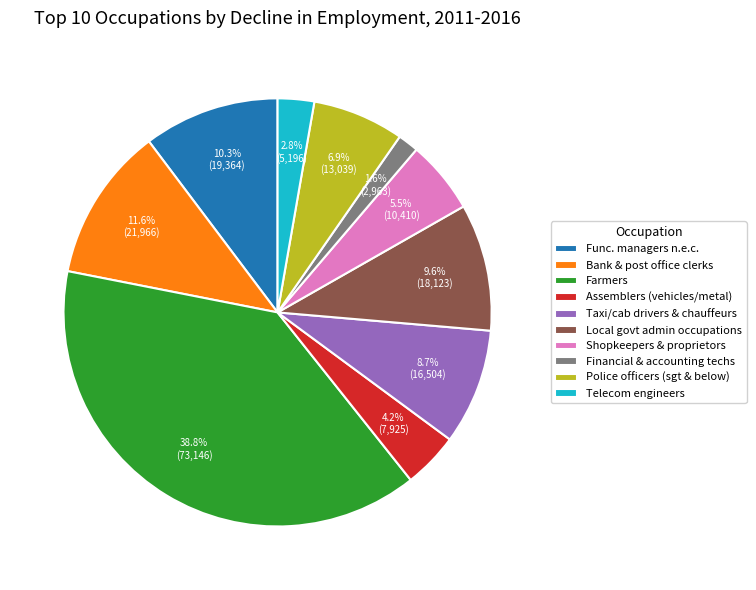

Which category has the biggest portion of the pie?

Farmers